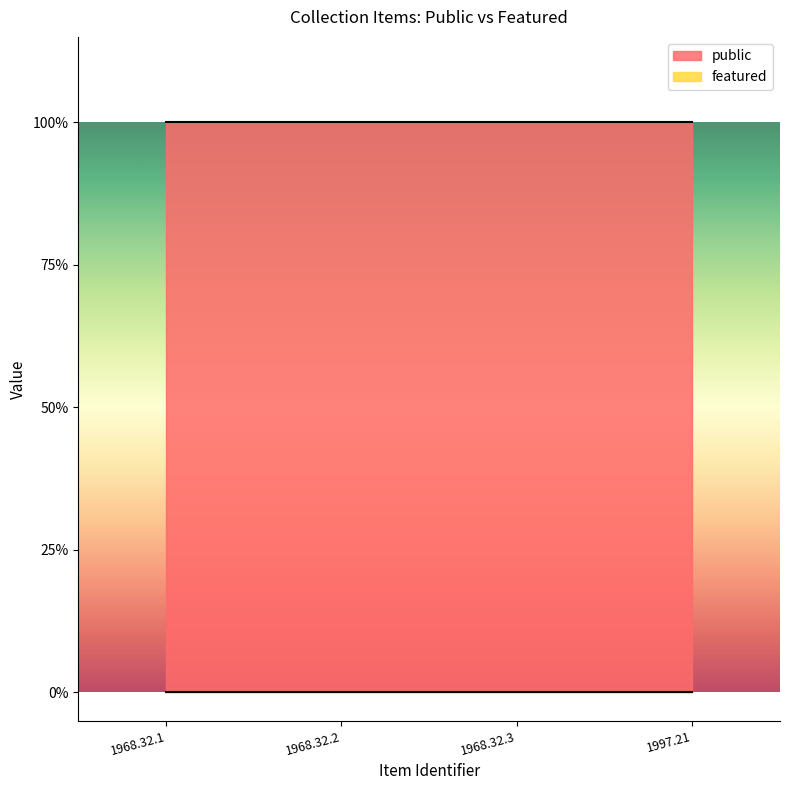

At 1968.32.1, list the series in order from largest to smallest.

public, featured